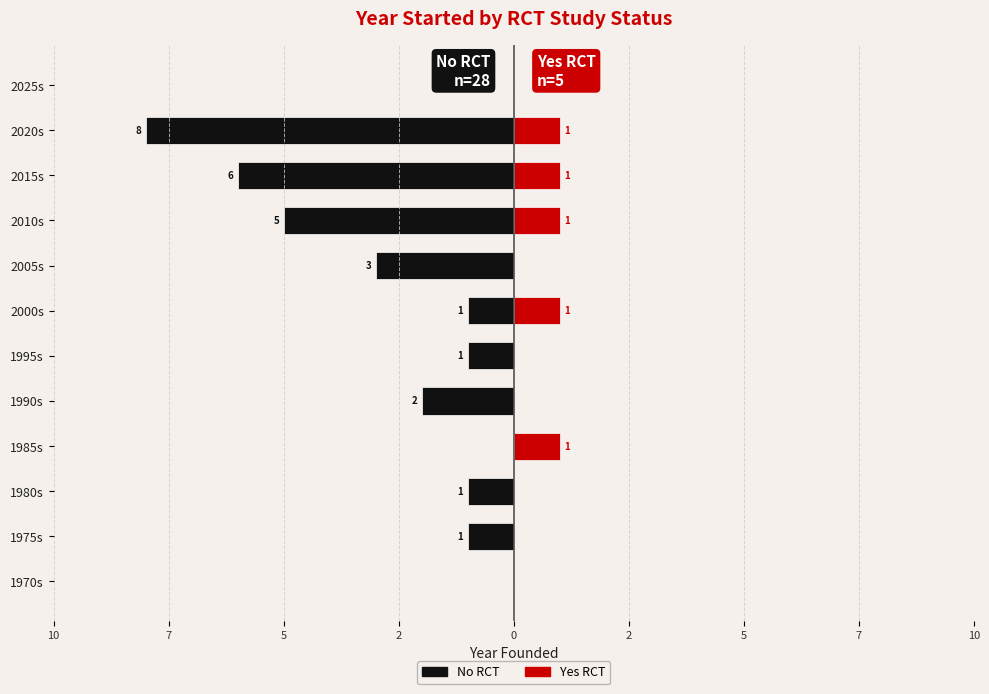

How many negative values does the No RCT series have?

9